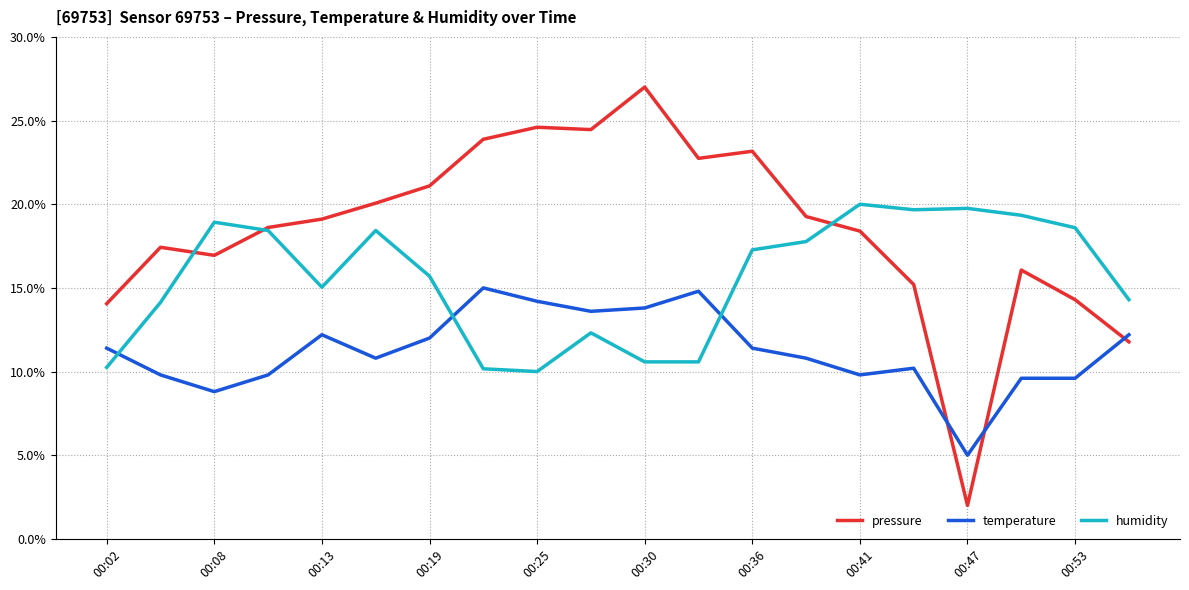

Rank the series by their average value, from lowest to highest.

temperature, humidity, pressure